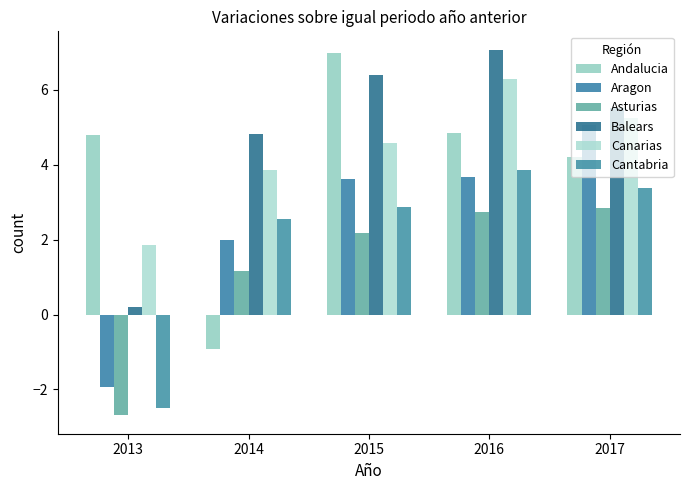

The value of Andalucia at 2013 is 4.8. True or false?

True